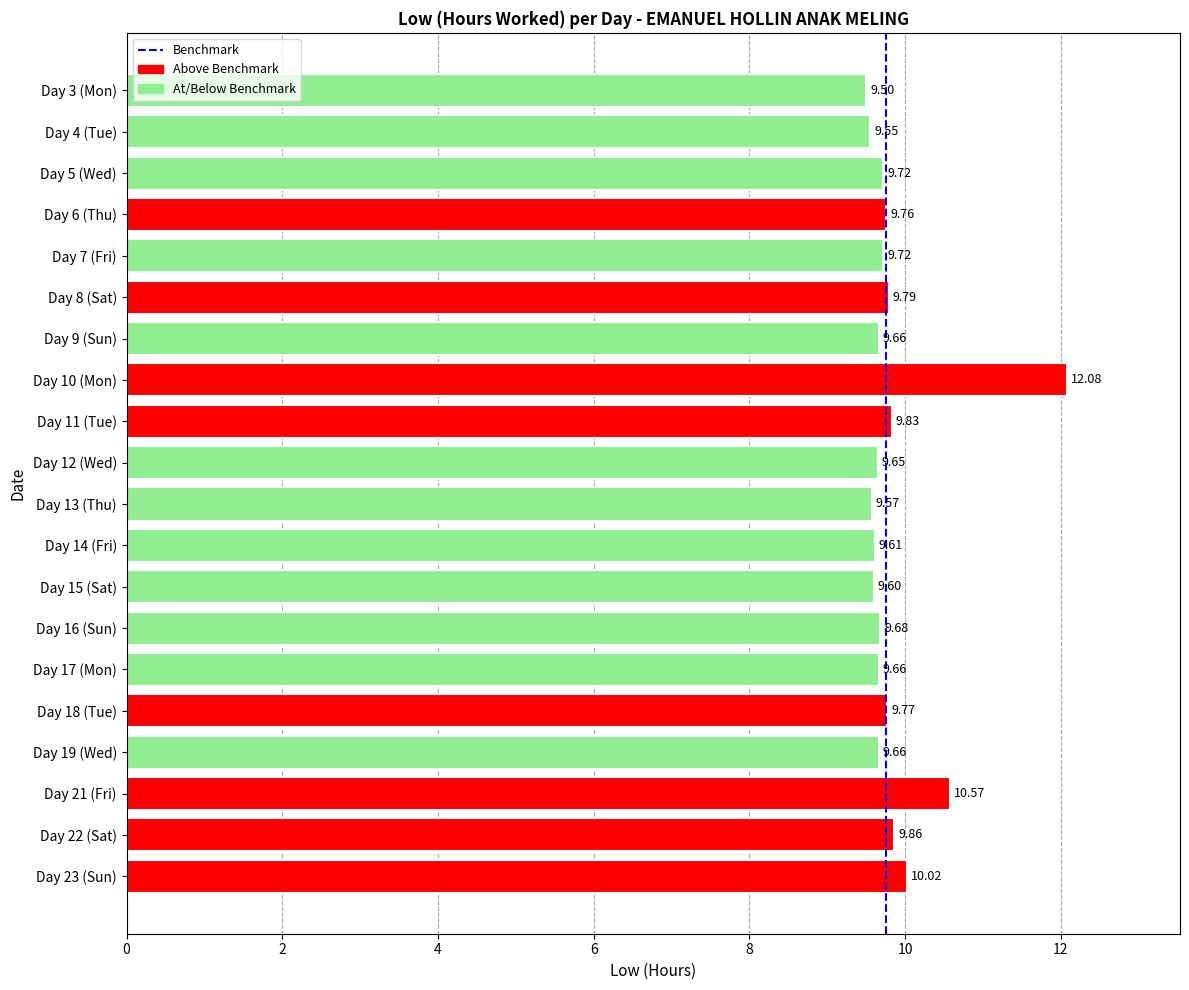

What is the change in value from Day 6 (Thu) to Day 17 (Mon)?

-0.1